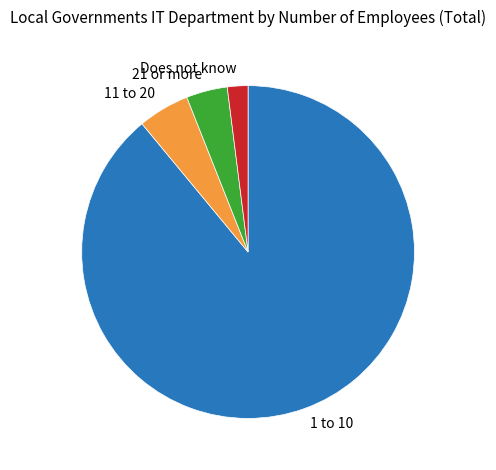

Which slice is the largest?

1 to 10